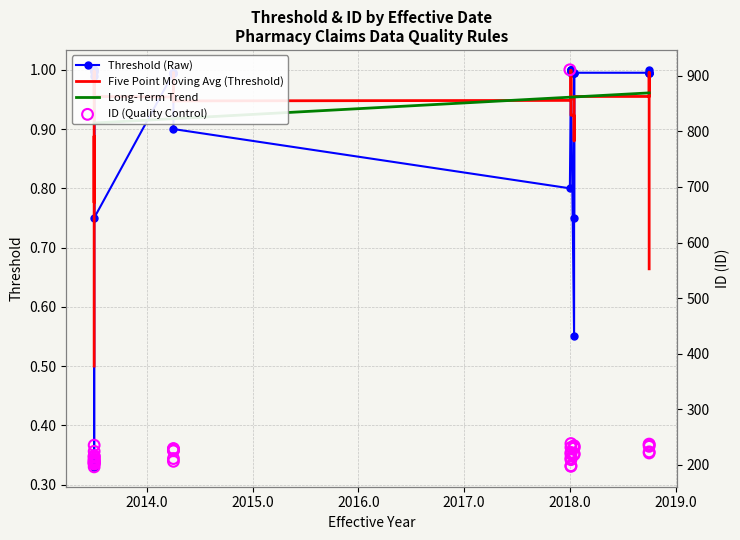

Which series has the widest spread of Y values?

ID (Quality Control)